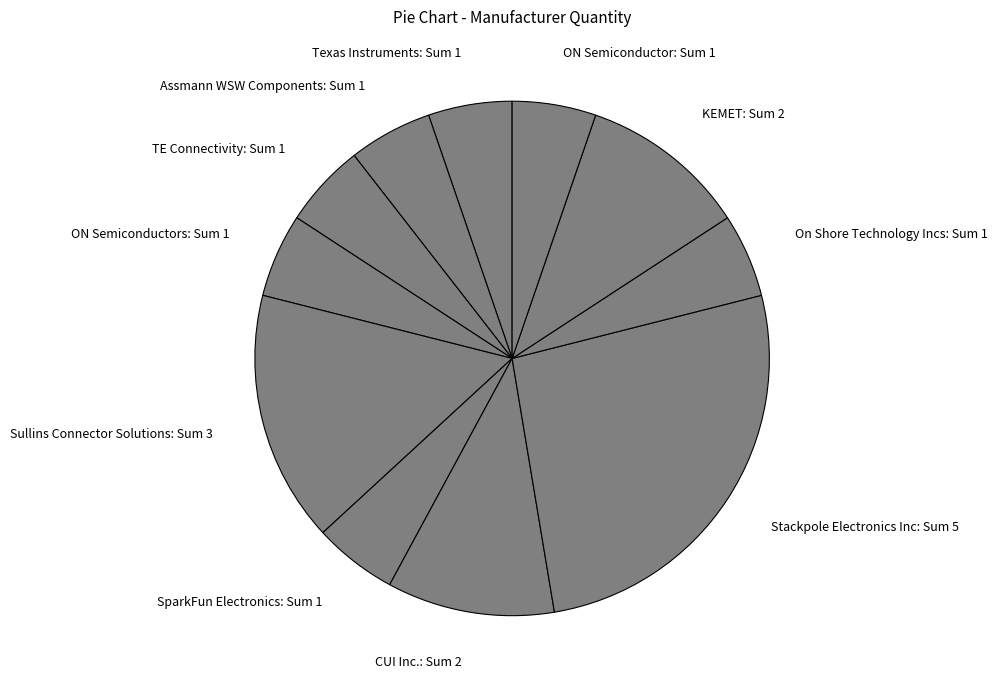

How many slices are in this pie chart?

11